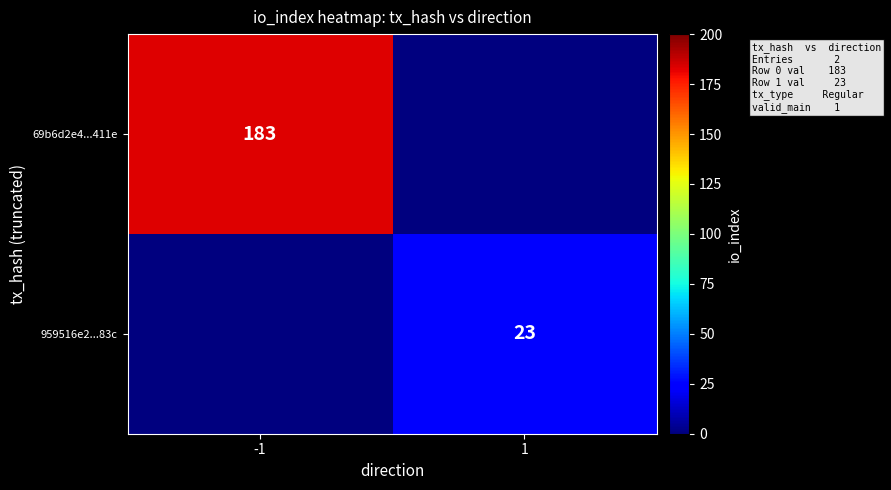

Is it true that 959516e2...83c equals 36 at 1?

False